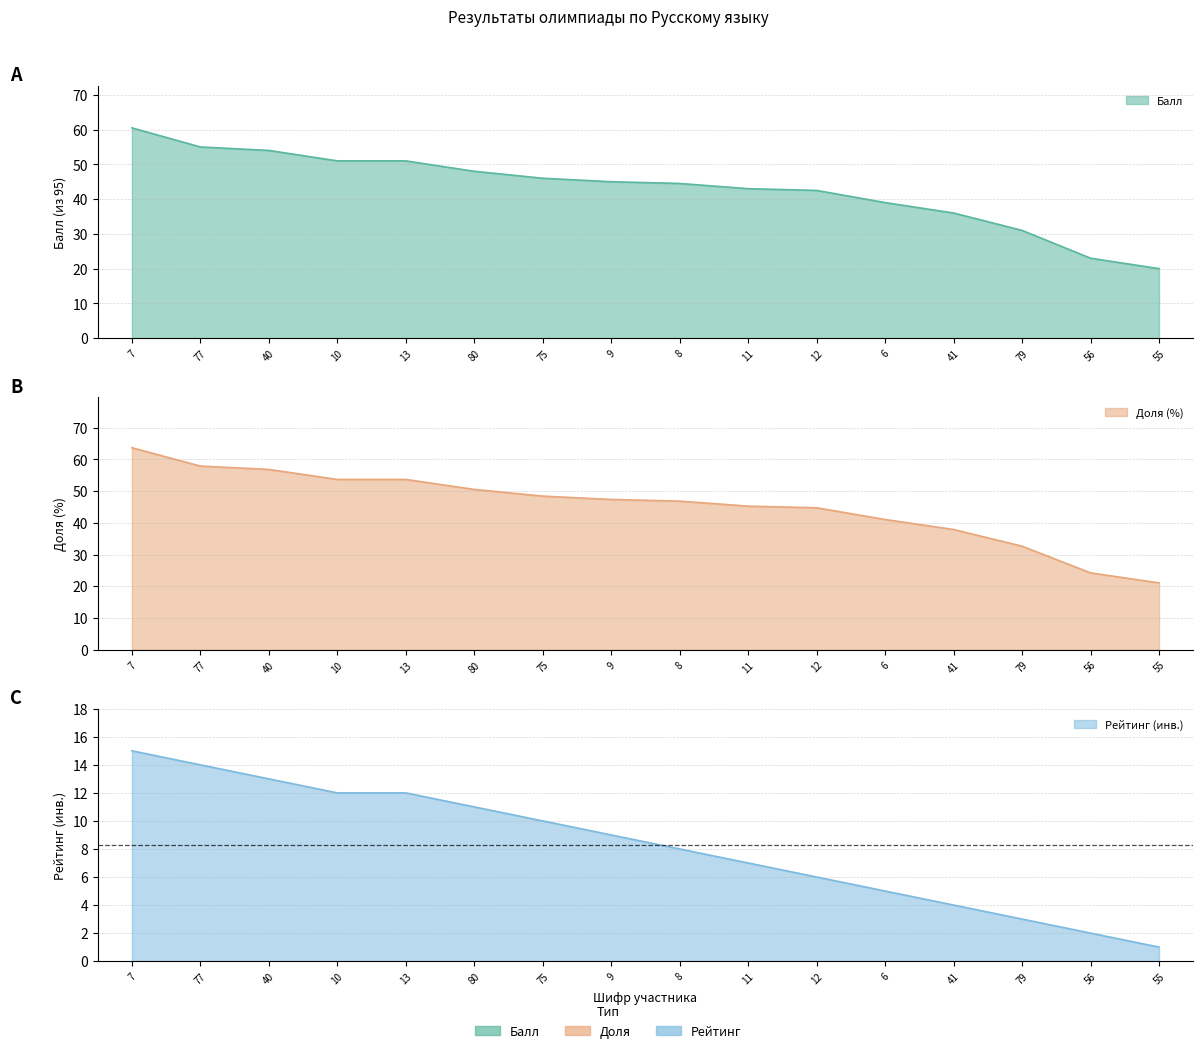

List the series in order of their peak value, highest first.

Доля, Балл, Рейтинг